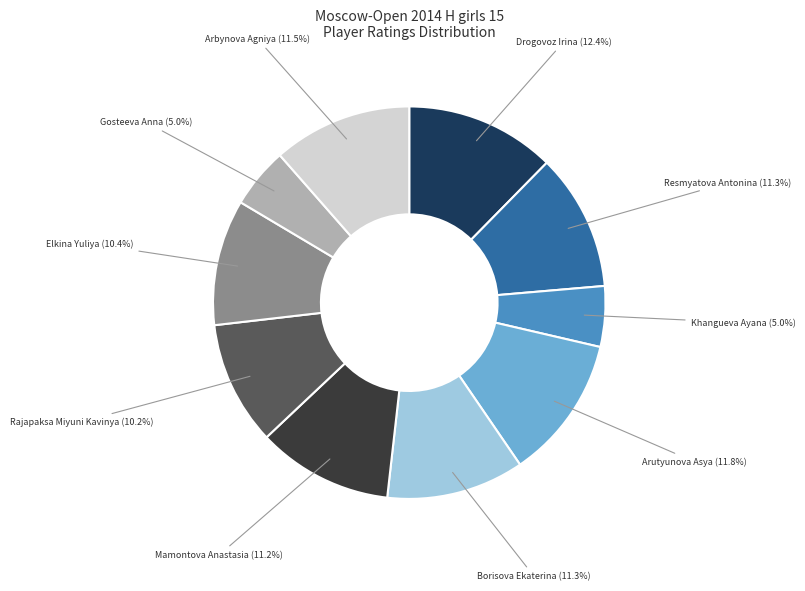

Is there a majority slice in this chart?

No